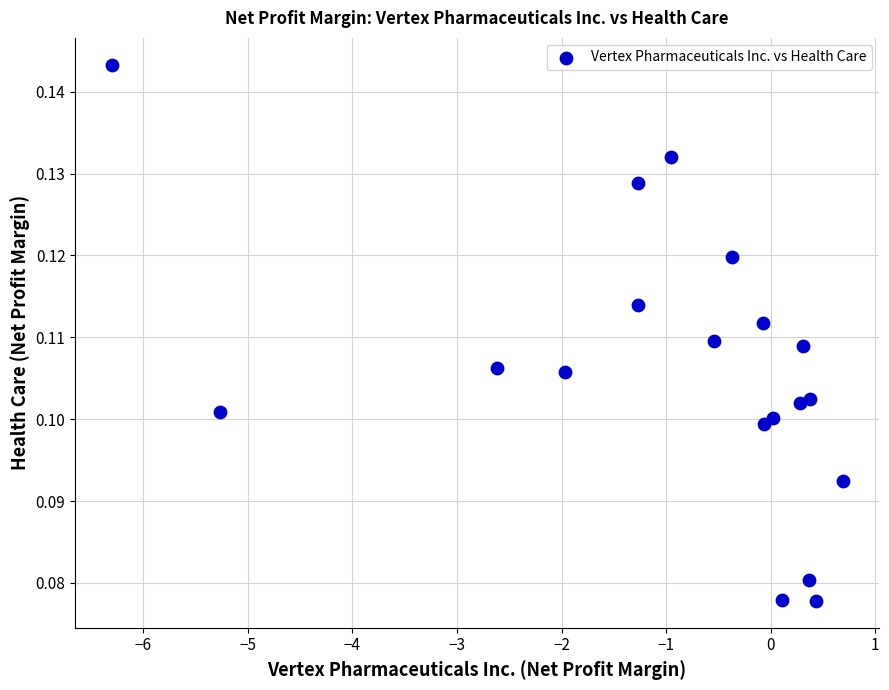

What is the range of X values (max minus min)?

7.0